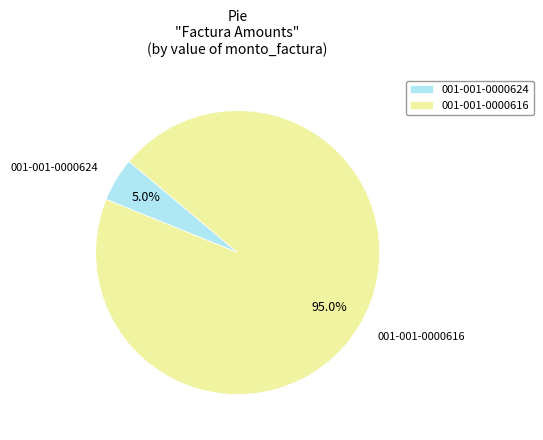

Which category accounts for the majority?

001-001-0000616